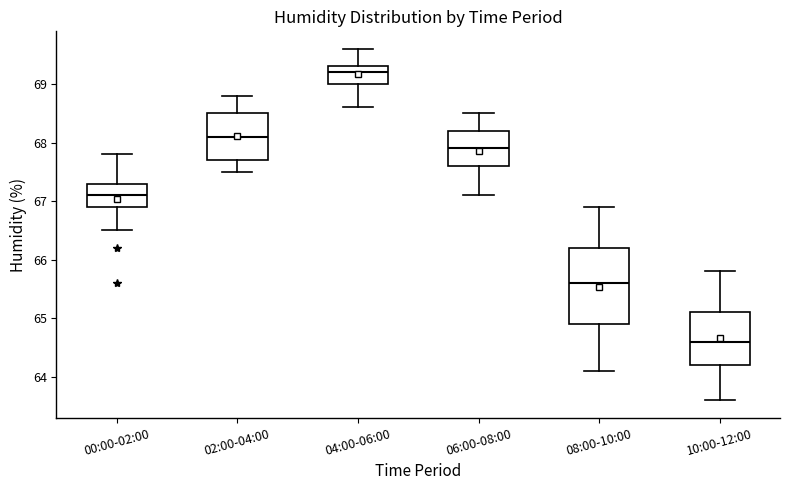

Reading left to right, read every box against the y-axis: the position of its median line, the range the box covers, and the ends of its whiskers. The values are not printed on the chart, so give them approximately, as read against the axis.

00:00-02:00: median 67.1, box 66.9 to 67.3, whiskers 66.5 to 67.8
02:00-04:00: median 68.1, box 67.7 to 68.5, whiskers 67.5 to 68.8
04:00-06:00: median 69.2, box 69.0 to 69.3, whiskers 68.6 to 69.6
06:00-08:00: median 67.9, box 67.6 to 68.2, whiskers 67.1 to 68.5
08:00-10:00: median 65.6, box 64.9 to 66.2, whiskers 64.1 to 66.9
10:00-12:00: median 64.6, box 64.2 to 65.1, whiskers 63.6 to 65.8